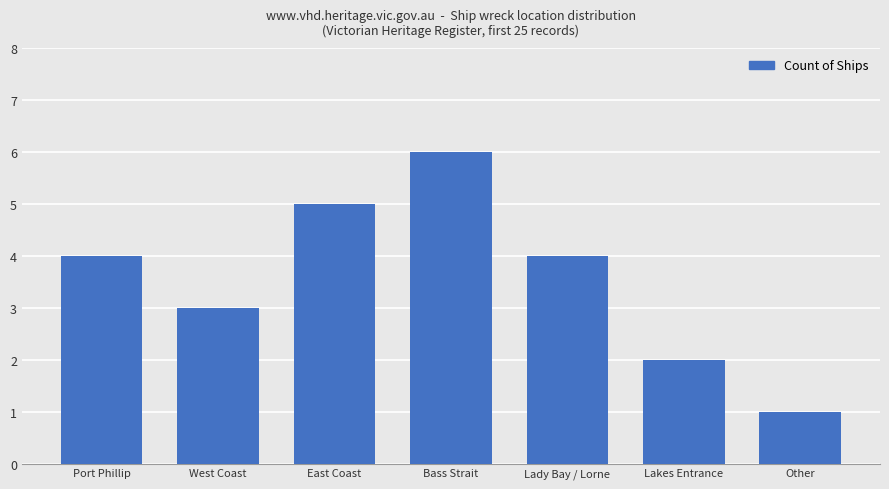

What is the change in value from West Coast to Lakes Entrance?

-1